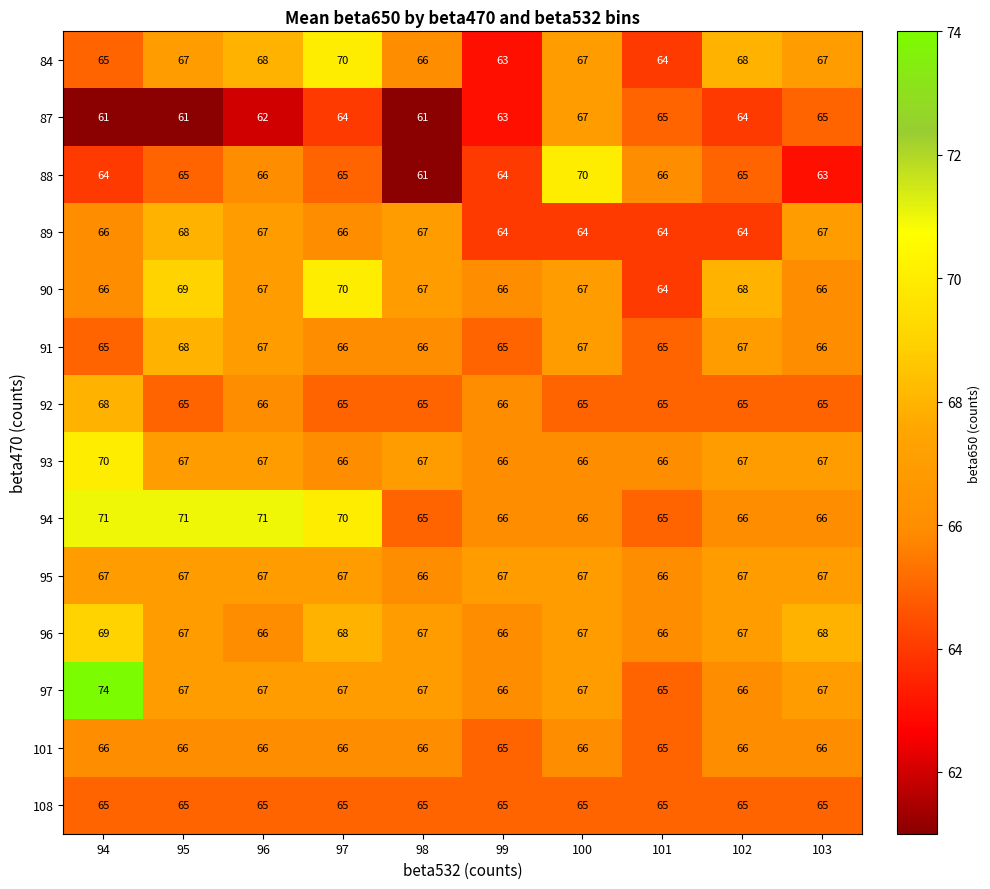

What is the total value across all series at 99?

912